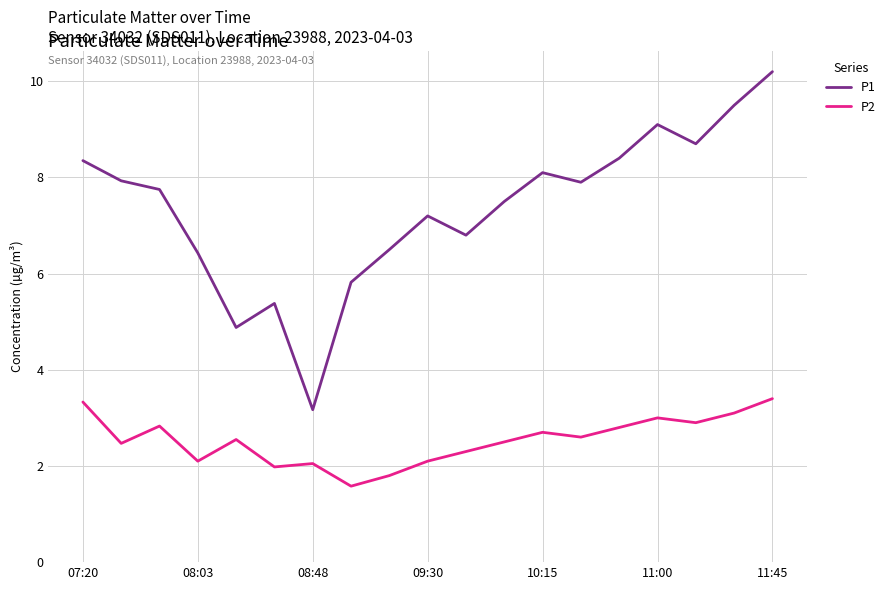

Which series has the widest spread of values?

P1